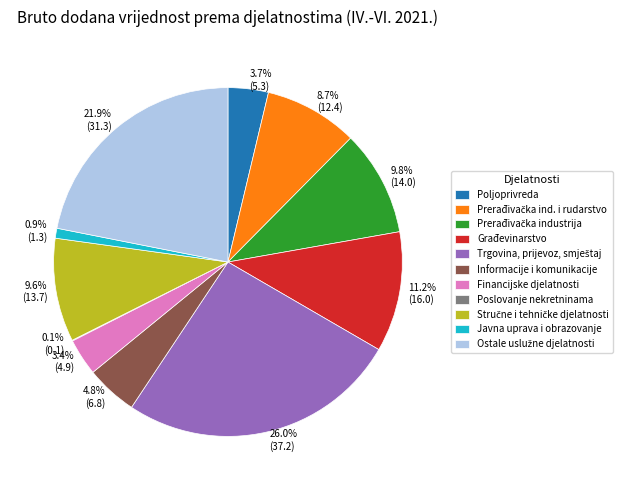

Is Financijske djelatnosti the majority of the pie?

No